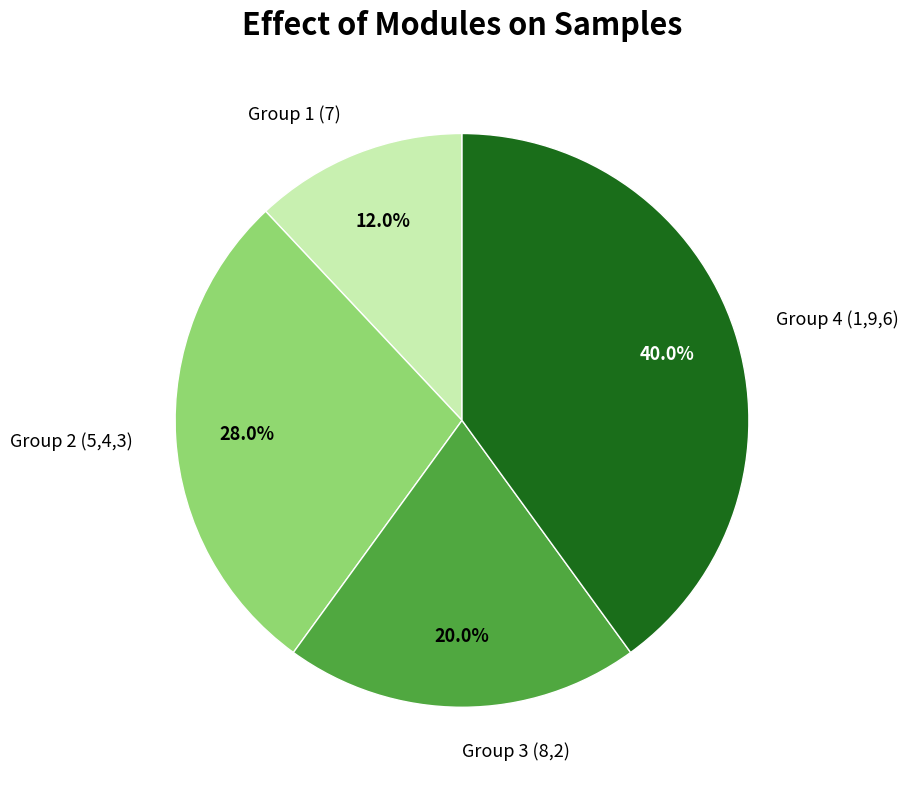

Rank the categories by value from lowest to highest.

Group 1 (7), Group 3 (8,2), Group 2 (5,4,3), Group 4 (1,9,6)